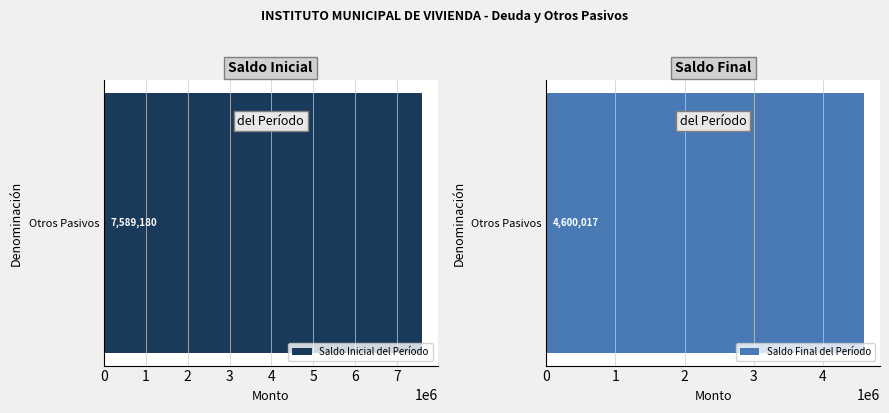

What is the sum of all Saldo Inicial del Período values?

7589179.8